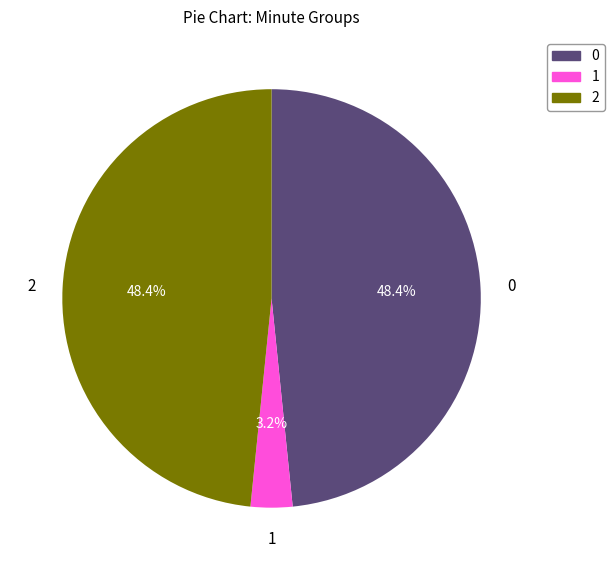

To the nearest percent, what percentage of the pie is 1?

3%